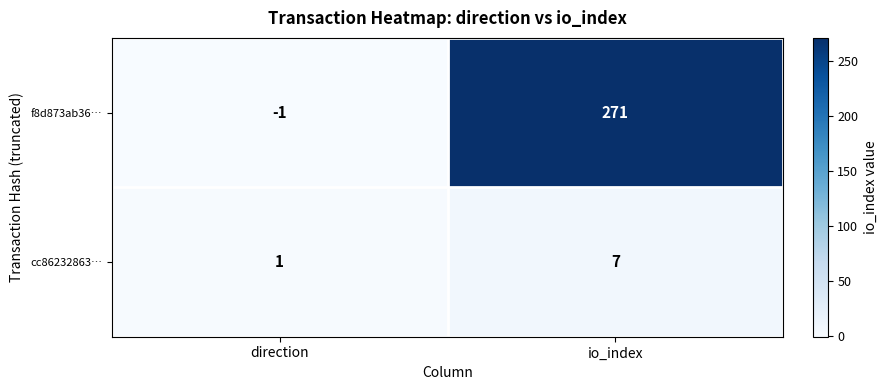

What is the sum of all cc86232863… values?

8